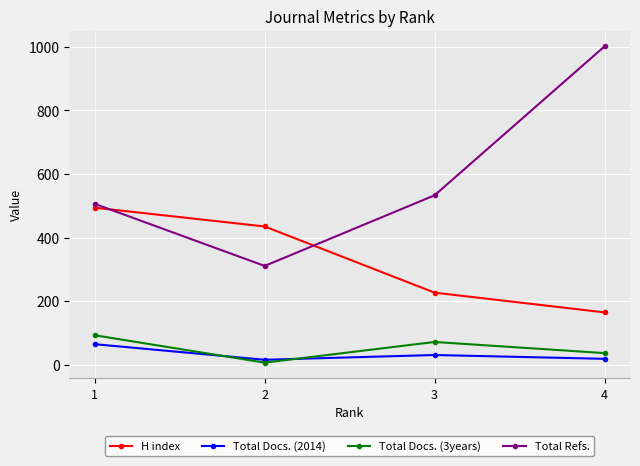

True or false: Total Docs. (3years) and H index cross at least once.

False